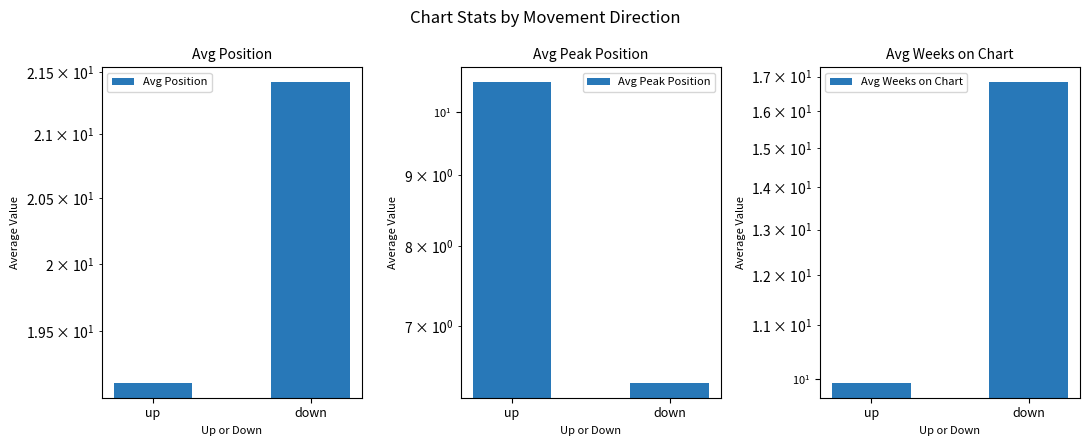

Between down and up, which is larger?

down